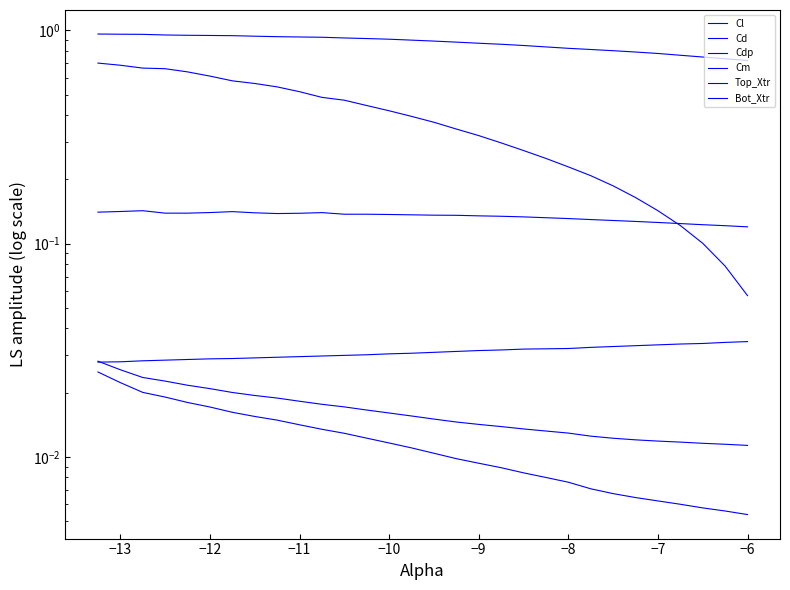

True or false: Cd has more than 2 interior local peaks.

False